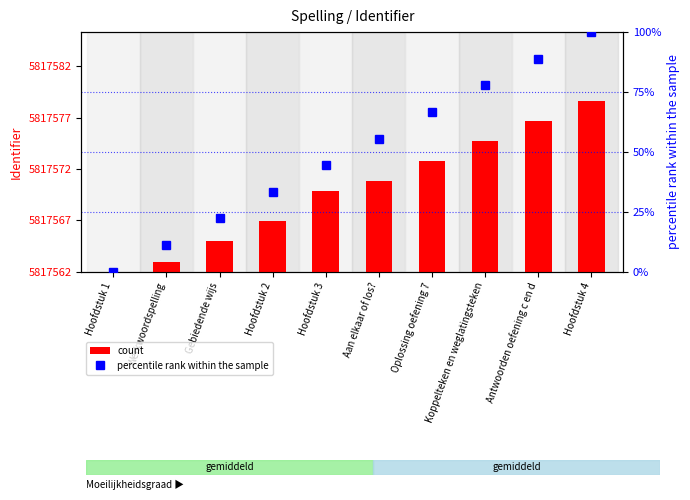

Rank the series by their average value, from lowest to highest.

count, percentile rank within the sample